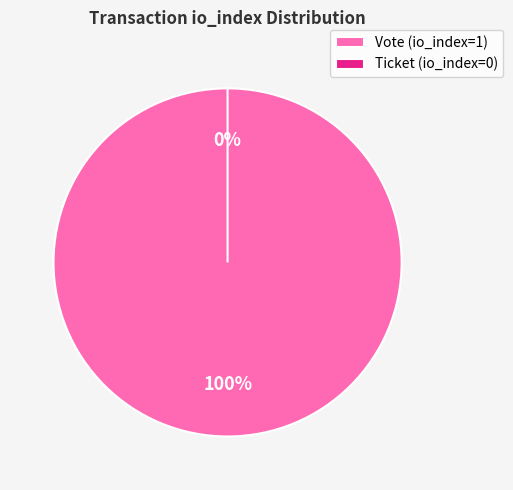

Which slice is the smallest?

Ticket (io_index=0)